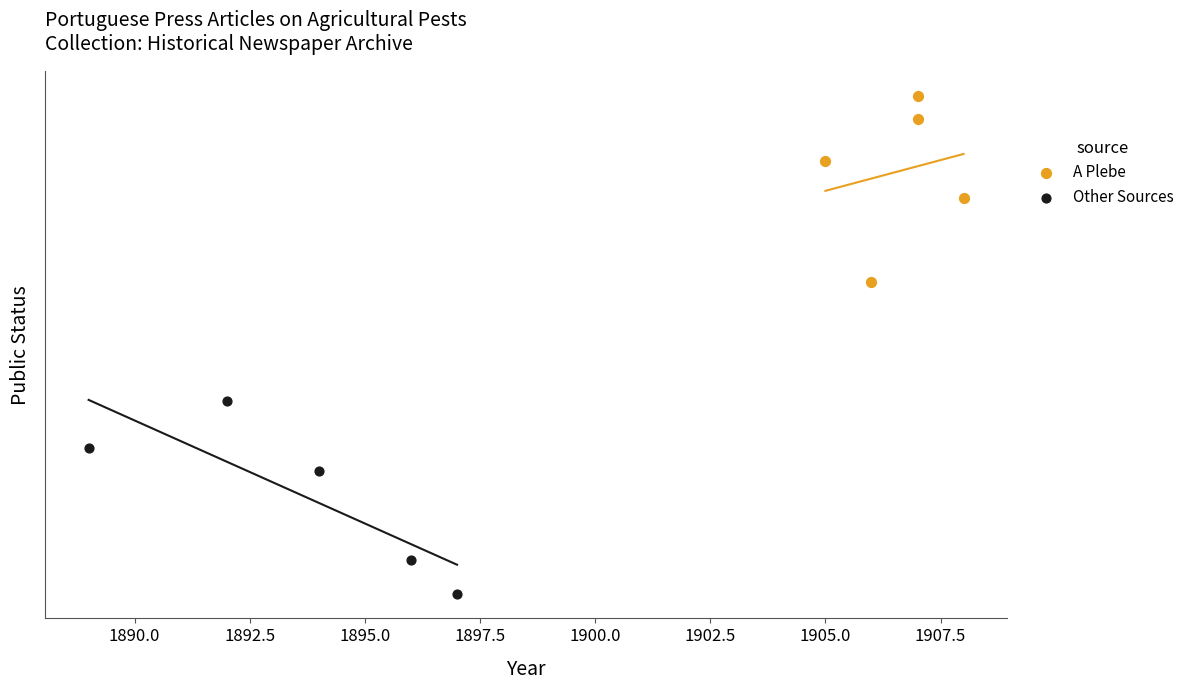

Which series reaches the minimum Y coordinate?

Other Sources